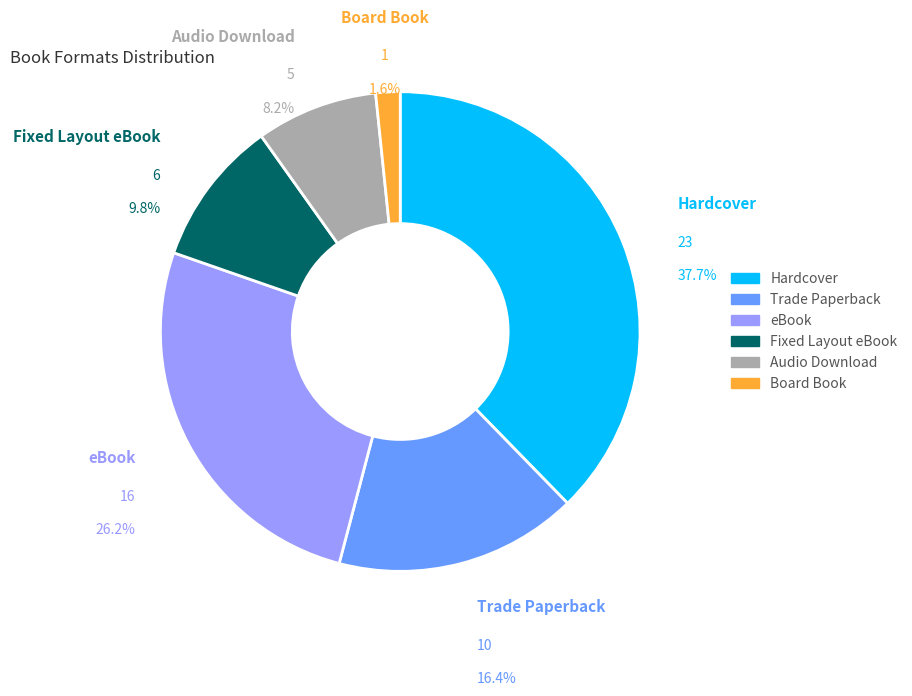

To the nearest percent, what is the difference between the Audio Download and Board Book slice percentages?

7%